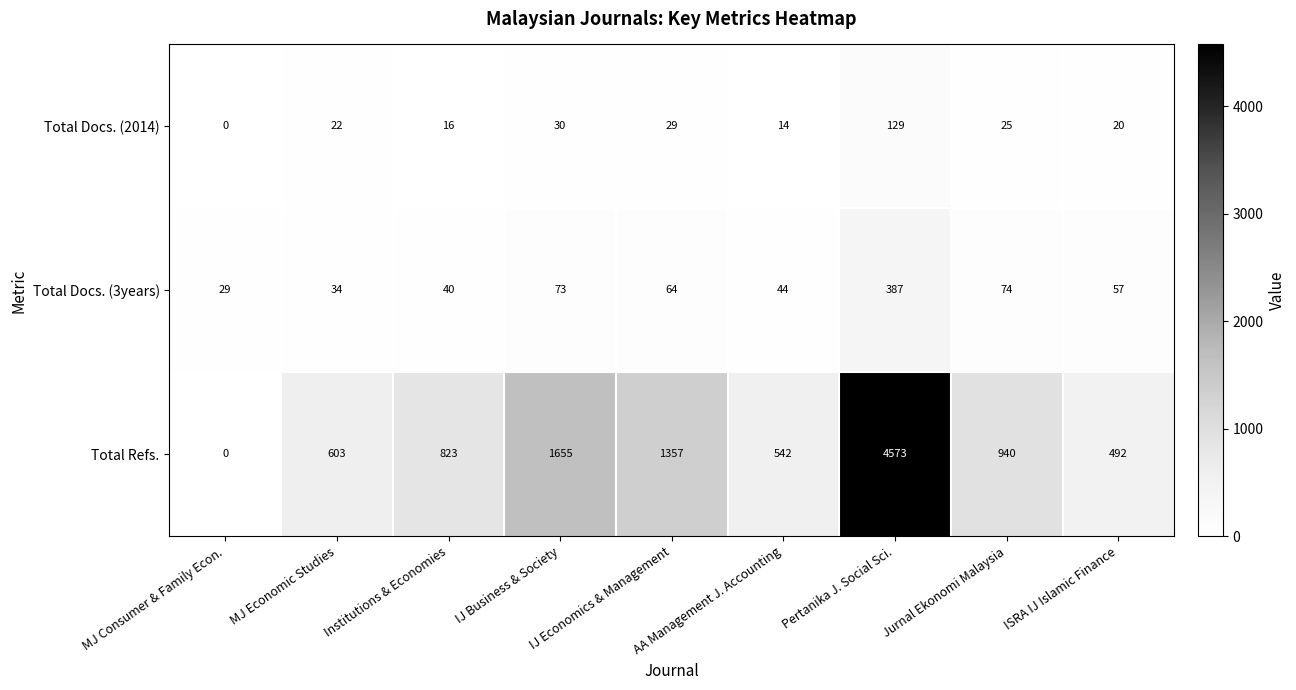

At how many categories does at least one series exceed 4119?

1